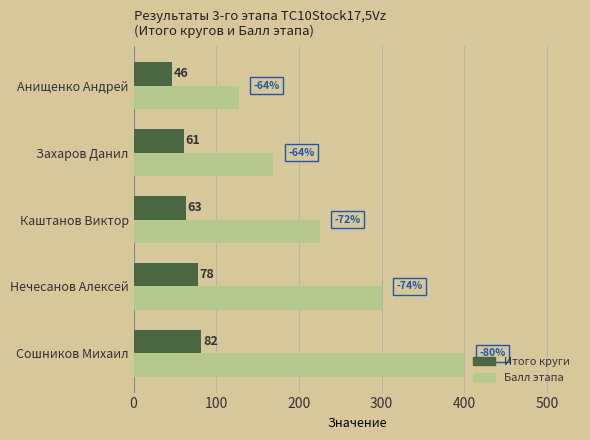

Rank the series by their average value, from highest to lowest.

Балл этапа, Итого круги